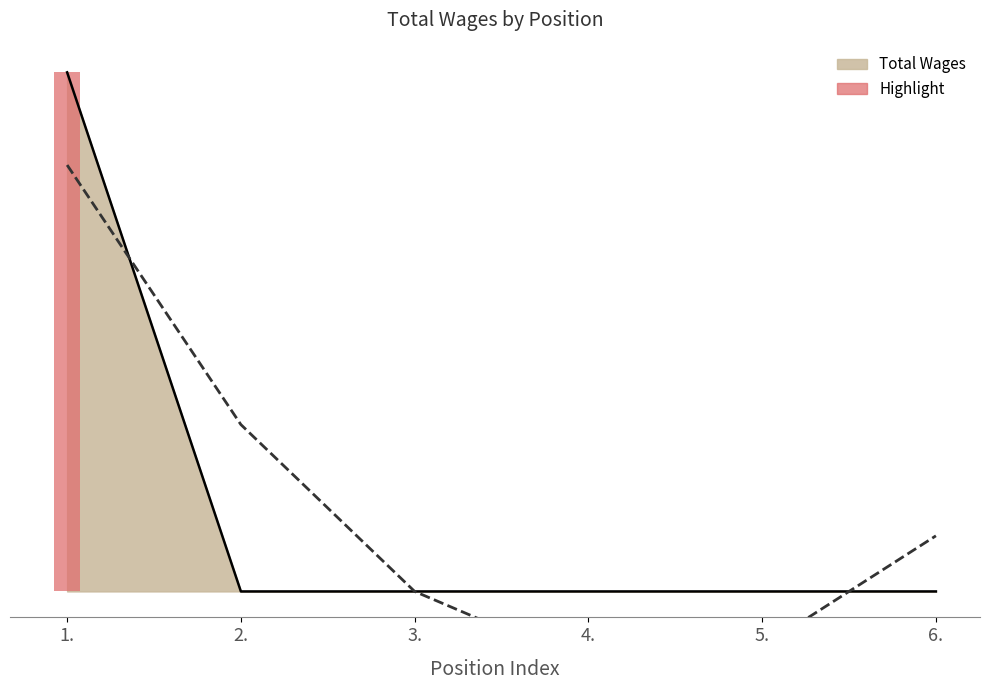

The value at 6. is 0. True or false?

True